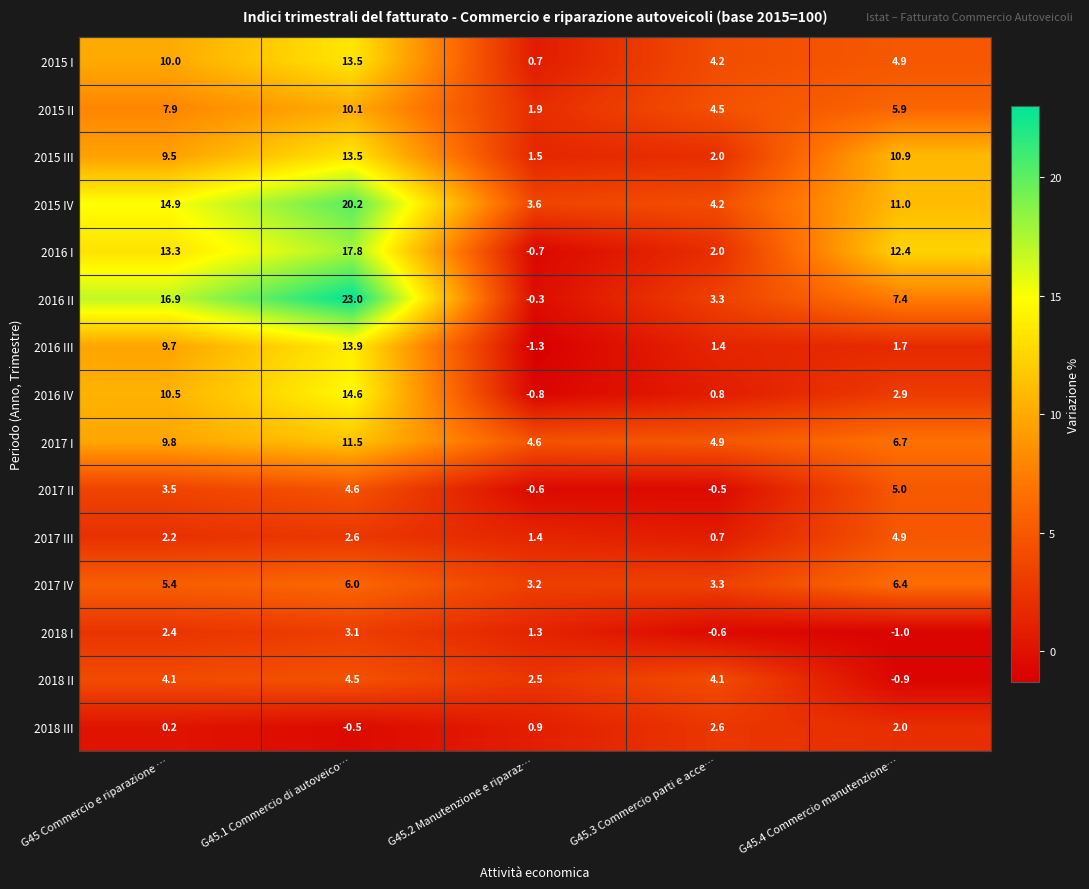

True or false: 2016 II has a value of 7.4 at G45.4 Commercio manutenzione….

True